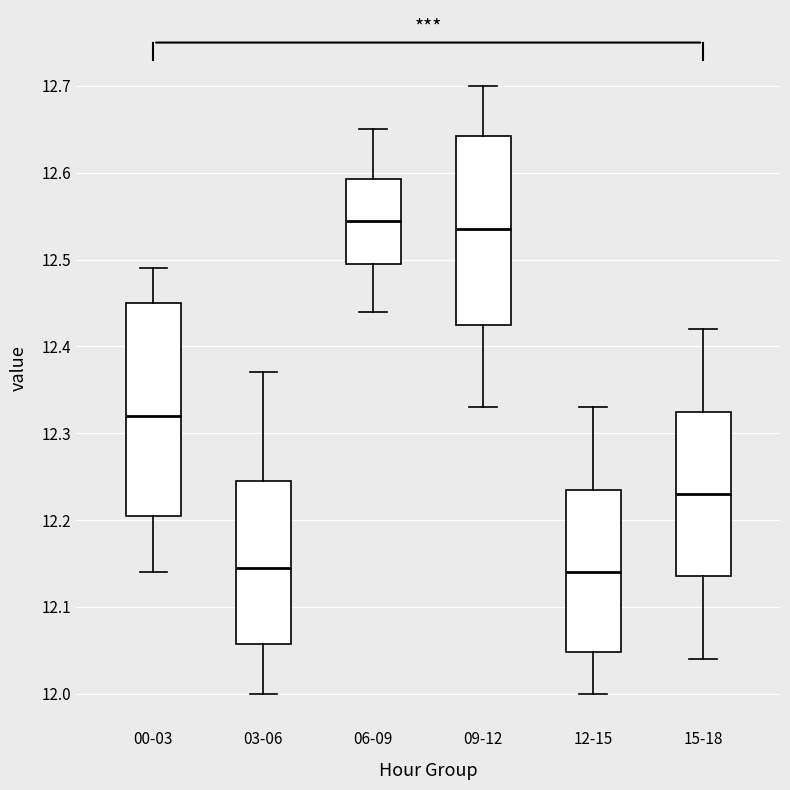

Which box is the tallest, from its lower edge to its upper edge?

00-03